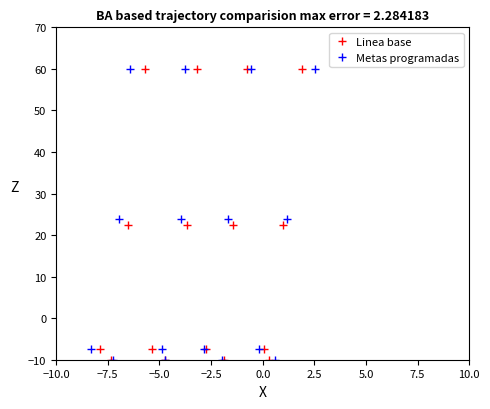

Which series has the largest total across all categories?

Metas programadas